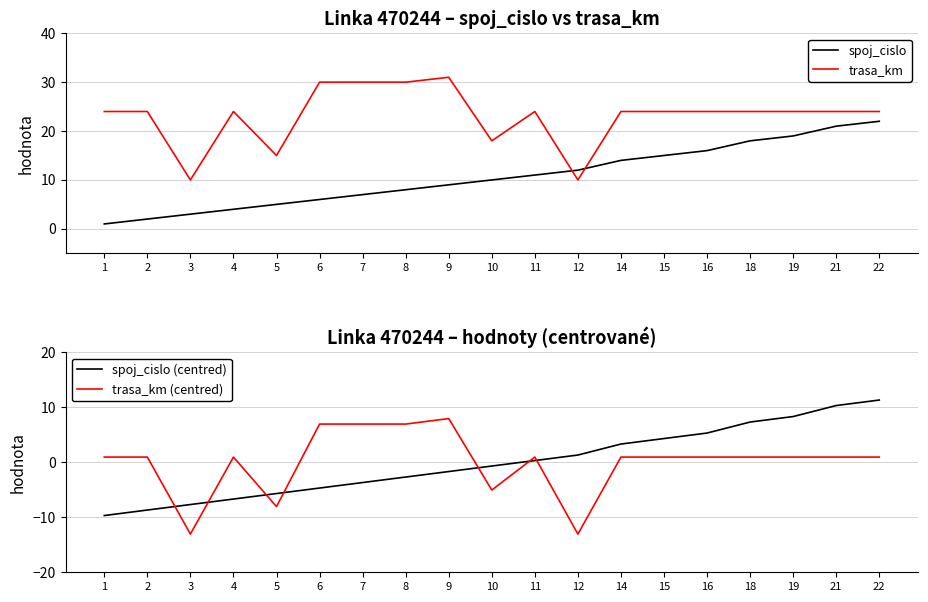

Reading right to left, extract all data points from this chart.

spoj_cislo: 22.0	21.0	19.0	18.0	16.0	15.0	14.0	12.0	11.0	10.0	9.0	8.0	7.0	6.0	5.0	4.0	3.0	2.0	1.0
trasa_km: 24.0	24.0	24.0	24.0	24.0	24.0	24.0	10.0	24.0	18.0	31.0	30.0	30.0	30.0	15.0	24.0	10.0	24.0	24.0
spoj_cislo (centred): 11.3	10.3	8.3	7.3	5.3	4.3	3.3	1.3	0.3	-0.7	-1.7	-2.7	-3.7	-4.7	-5.7	-6.7	-7.7	-8.7	-9.7
trasa_km (centred): 0.9	0.9	0.9	0.9	0.9	0.9	0.9	-13.1	0.9	-5.1	7.9	6.9	6.9	6.9	-8.1	0.9	-13.1	0.9	0.9